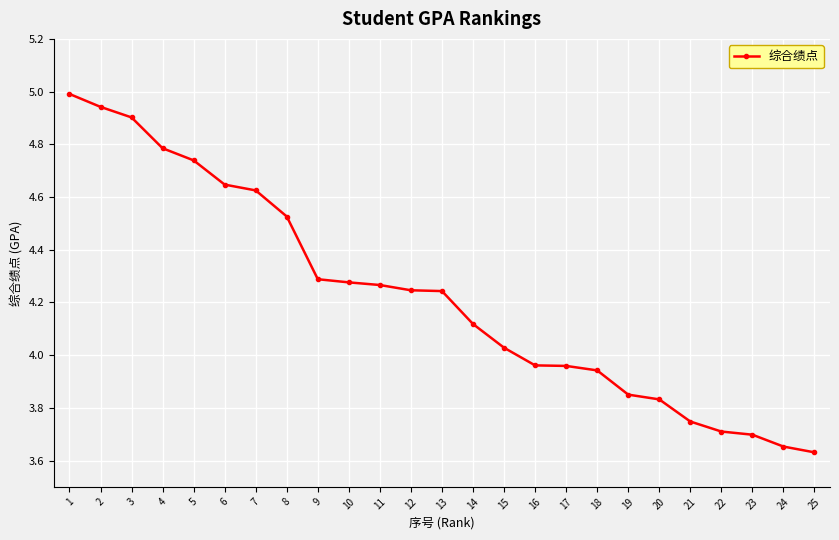

True or false: the data shows 7.2 at 5.

False